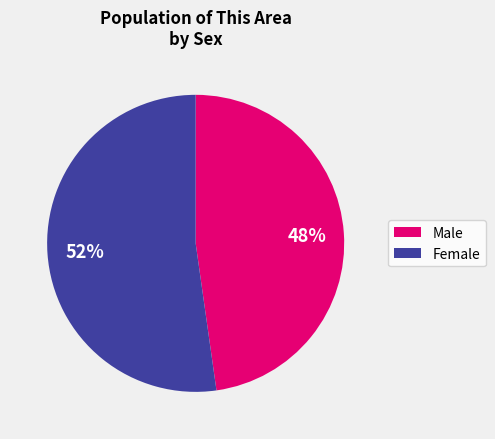

Which slice represents more than half of the pie?

Female